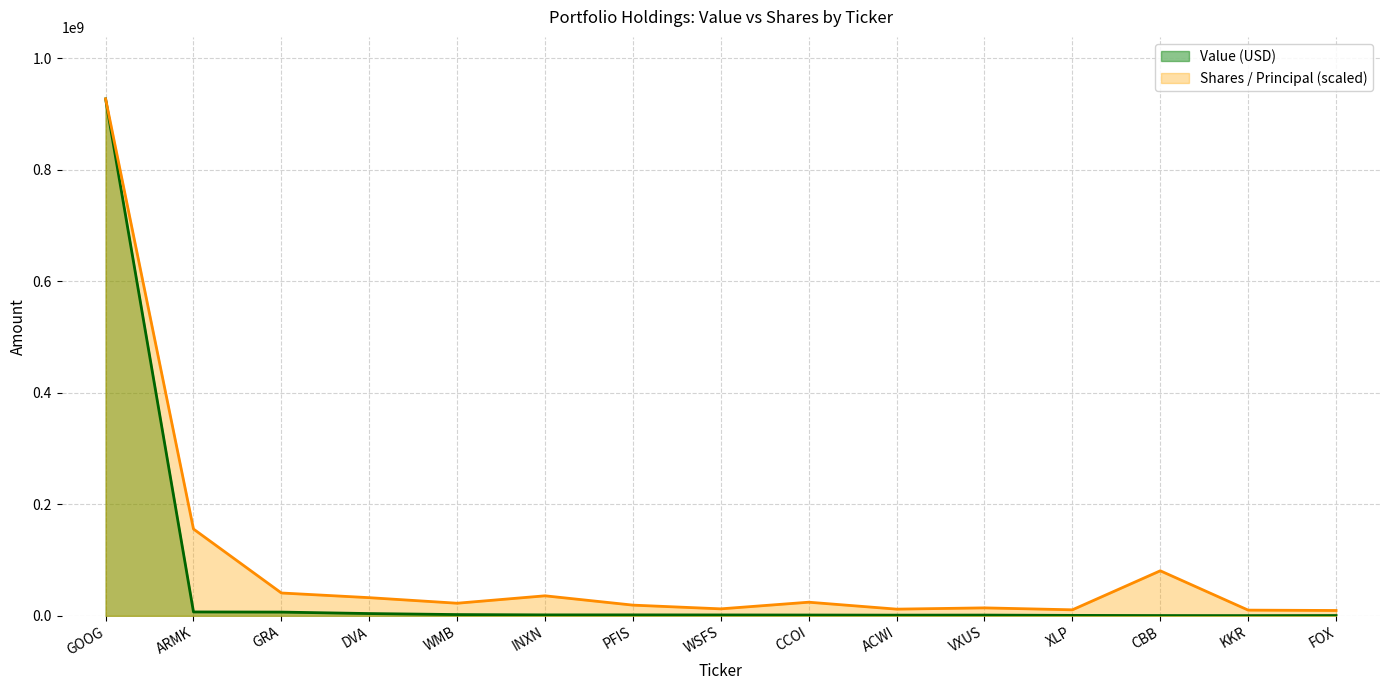

True or false: Value (USD) has a value of 1491638.2 at WMB.

False